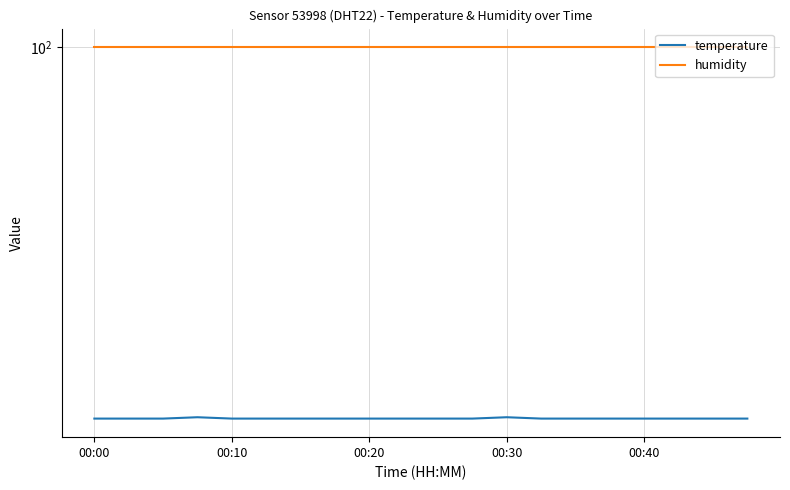

True or false: temperature and humidity cross at least once.

False